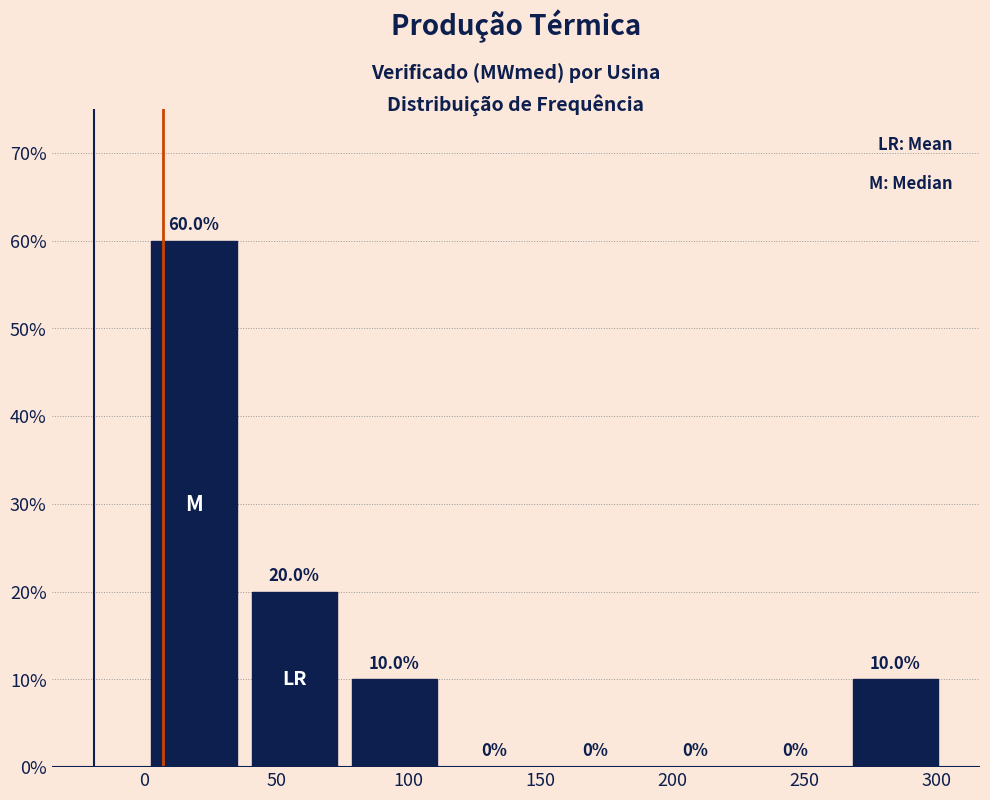

Reading left to right, transcribe this chart: for each bar, give the range it covers on the x-axis and its height. The bar edges are not printed on the chart, so give them approximately, as read against the axis.

0 to 40: 60.0
40 to 75: 20.0
75 to 115: 10.0
115 to 150: 0.0
150 to 190: 0.0
190 to 225: 0.0
225 to 265: 0.0
265 to 305: 10.0